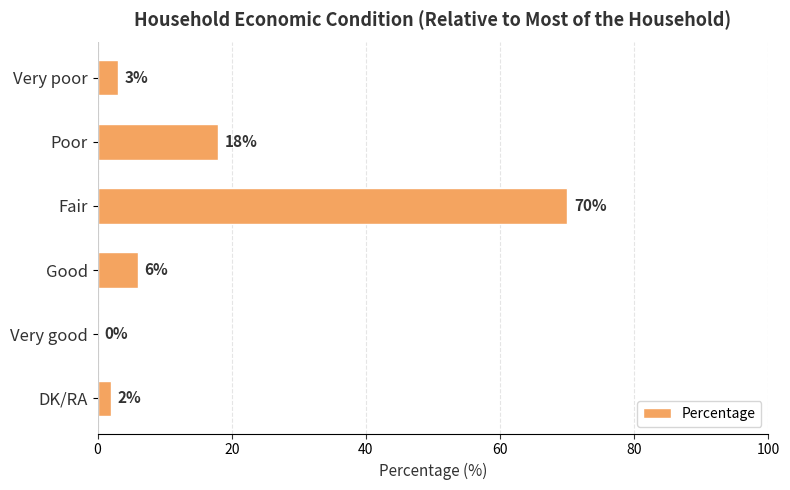

Reading top to bottom, what are all the values shown in this chart?

Very poor=3	Poor=18	Fair=70	Good=6	Very good=0	DK/RA=2